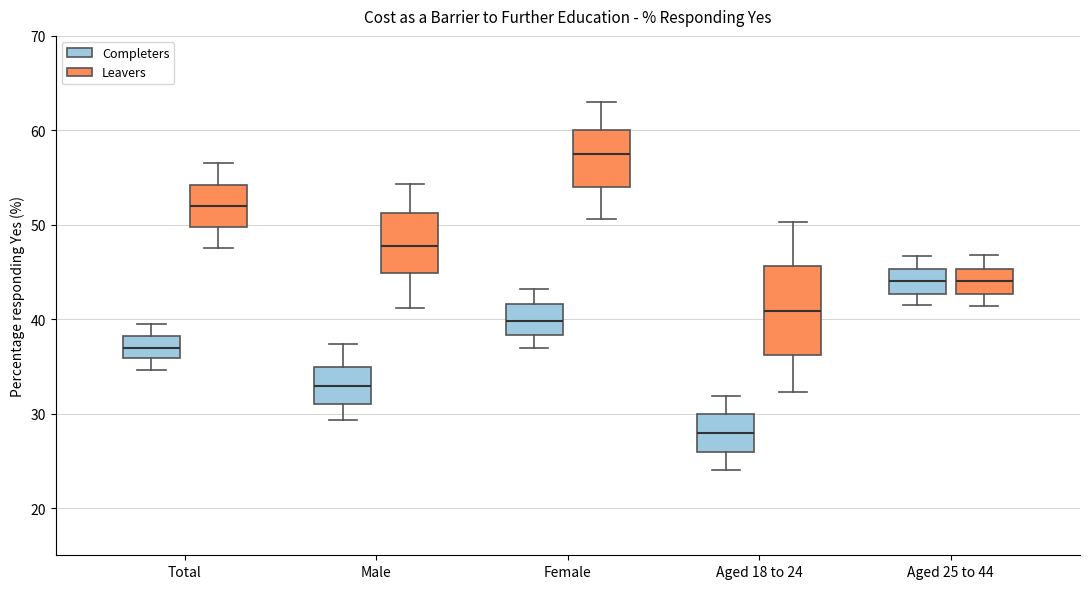

Which box is the tallest, from its lower edge to its upper edge?

Aged 18 to 24 (Leavers)